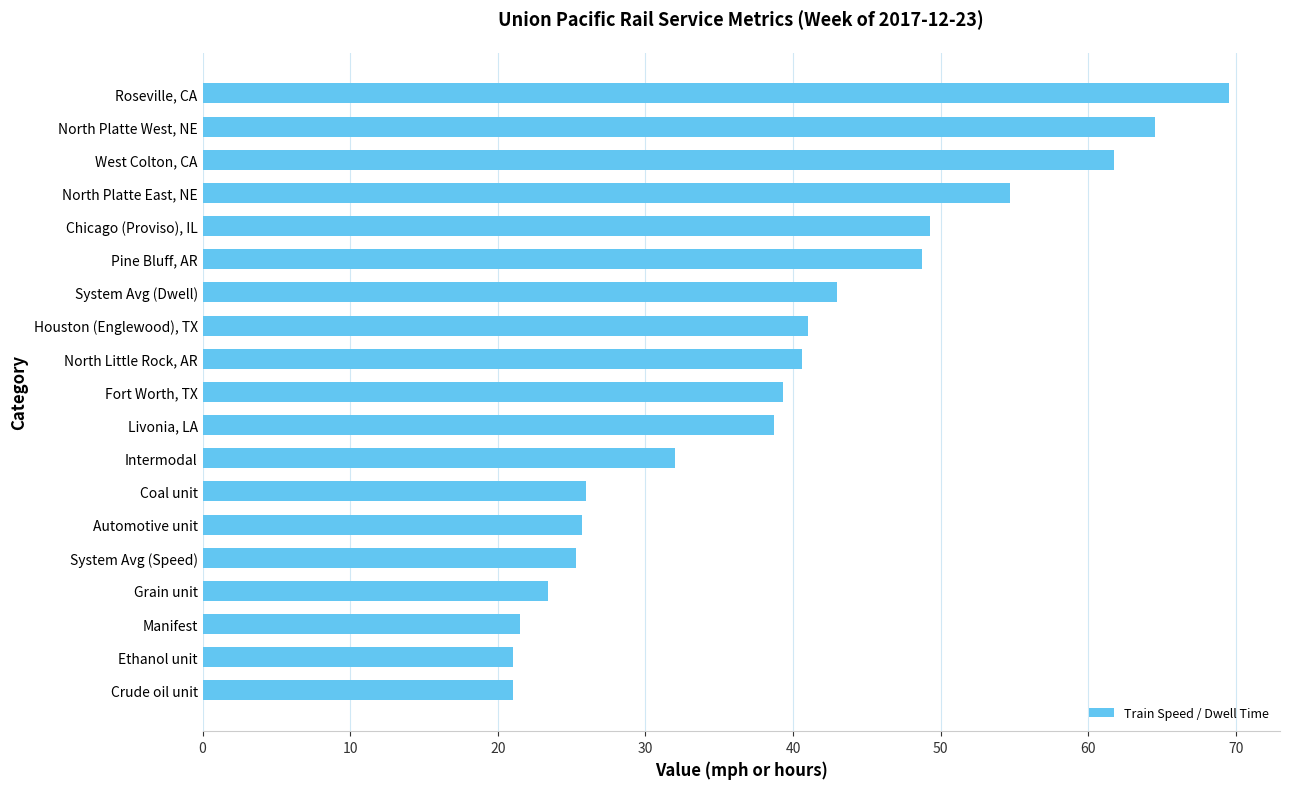

The chart shows a value of 49.3 at Chicago (Proviso), IL. True or false?

True